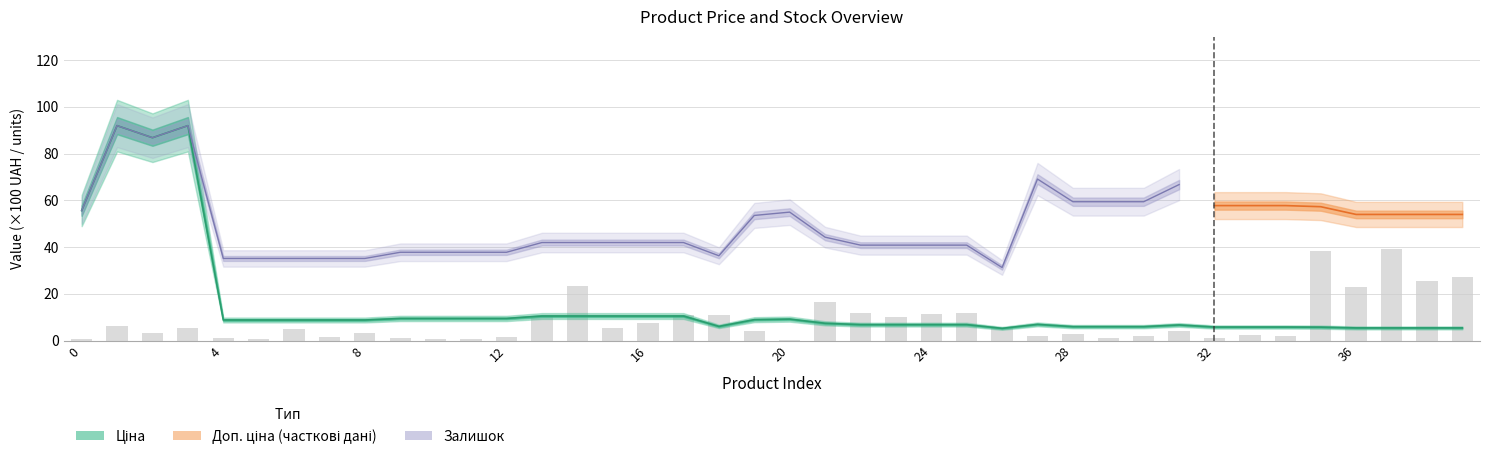

What is the minimum value shown in the chart?

0.4